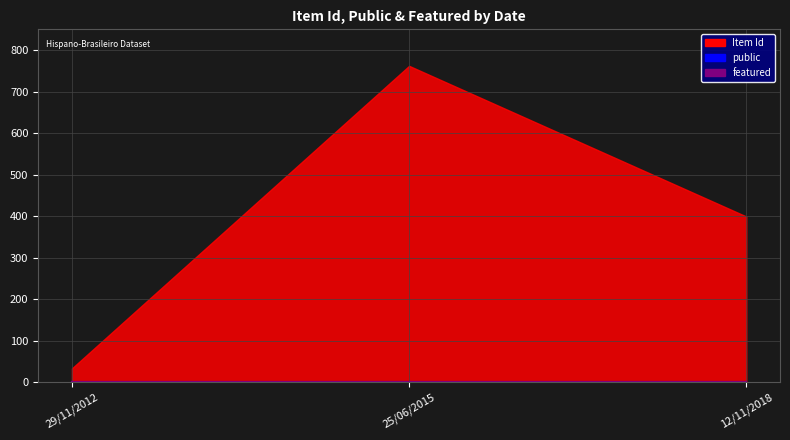

The value of public_line at 25/06/2015 is 0. True or false?

False